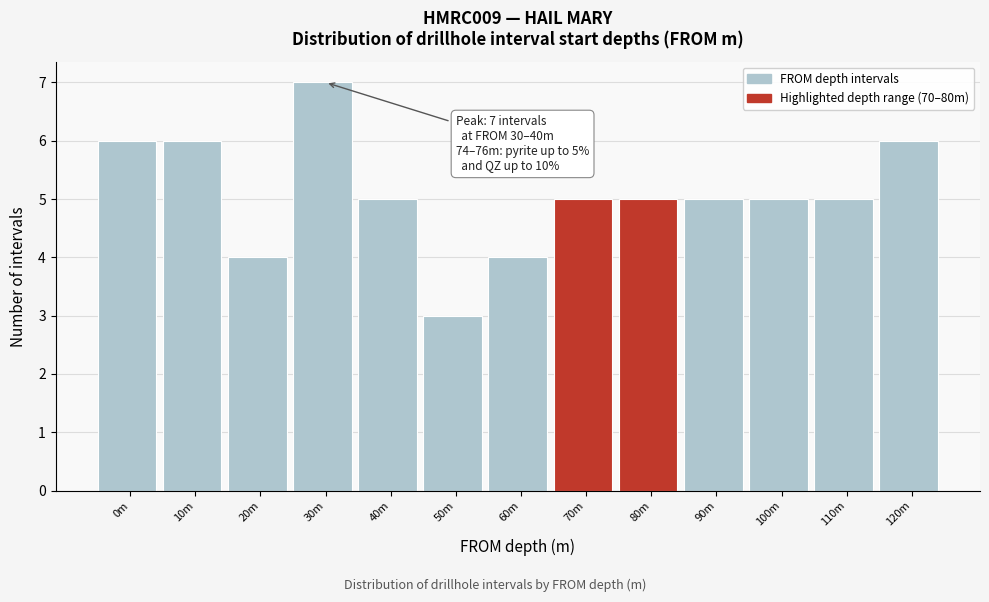

Reading left to right, list all the values displayed in this chart.

6	6	4	7	5	3	4	5	5	5	5	5	6